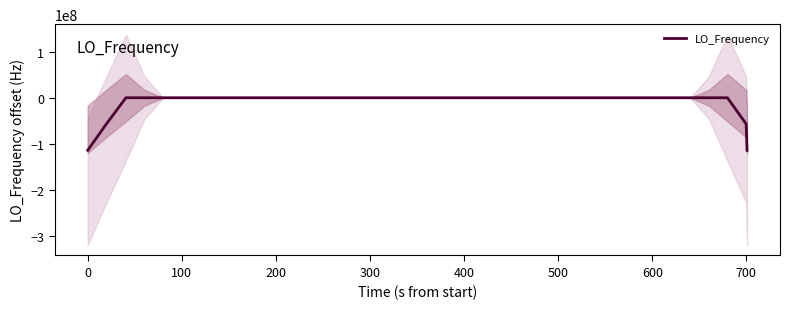

What is the lowest value of the LO_Frequency series?

-114418799.5